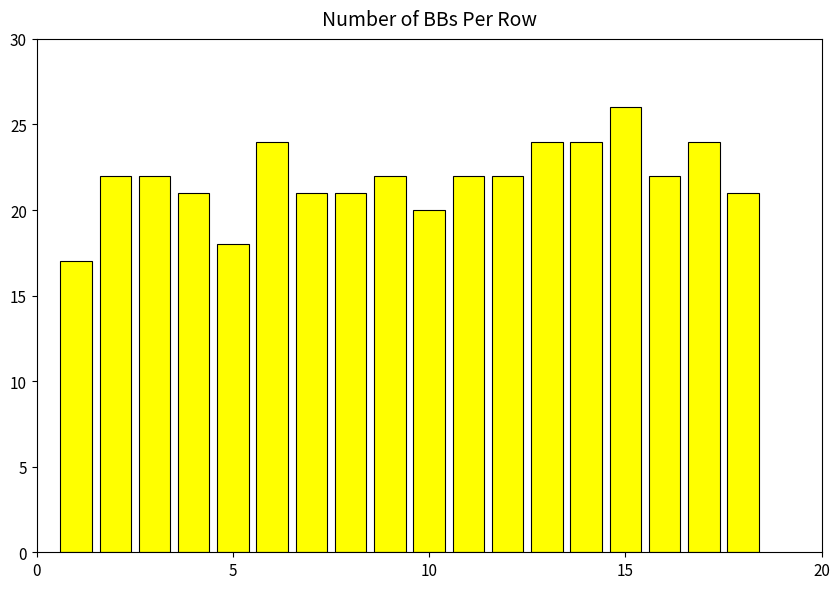

What is the greatest value displayed?

26